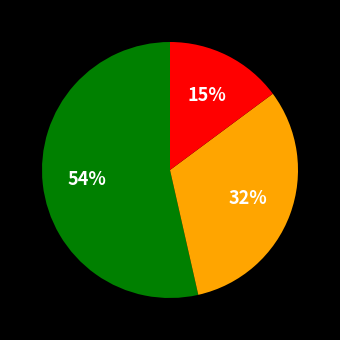

Is there a majority slice in this chart?

Yes